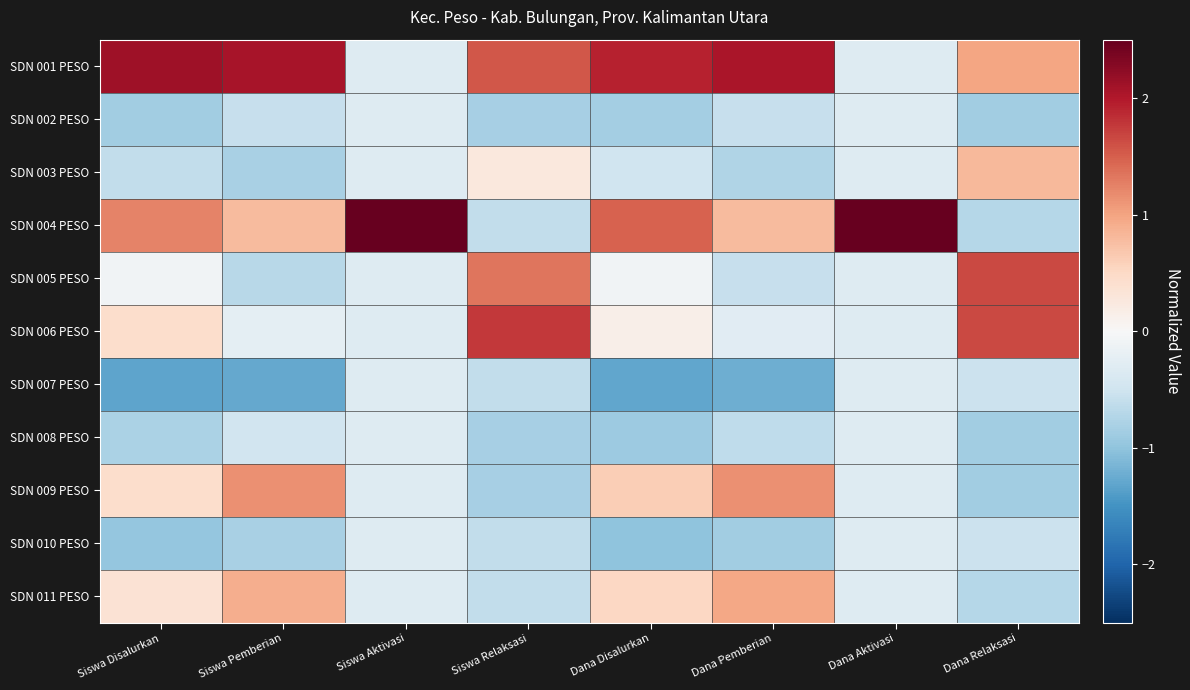

Rank the series at Dana Pemberian from highest to lowest value.

SDN 001 PESO, SDN 009 PESO, SDN 011 PESO, SDN 004 PESO, SDN 006 PESO, SDN 002 PESO, SDN 005 PESO, SDN 008 PESO, SDN 003 PESO, SDN 010 PESO, SDN 007 PESO